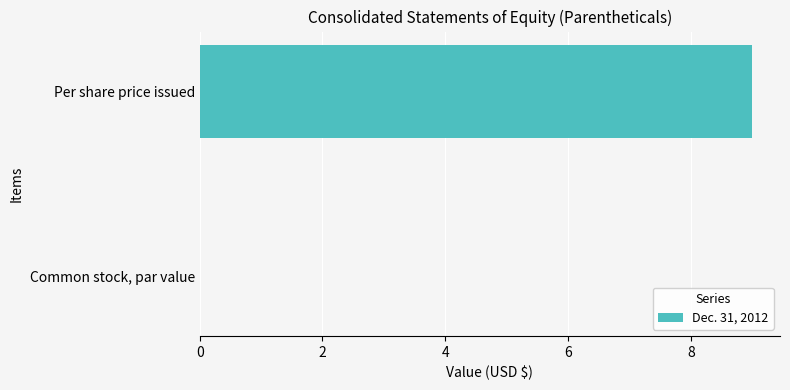

Between Common stock, par value and Per share price issued, which is larger?

Per share price issued